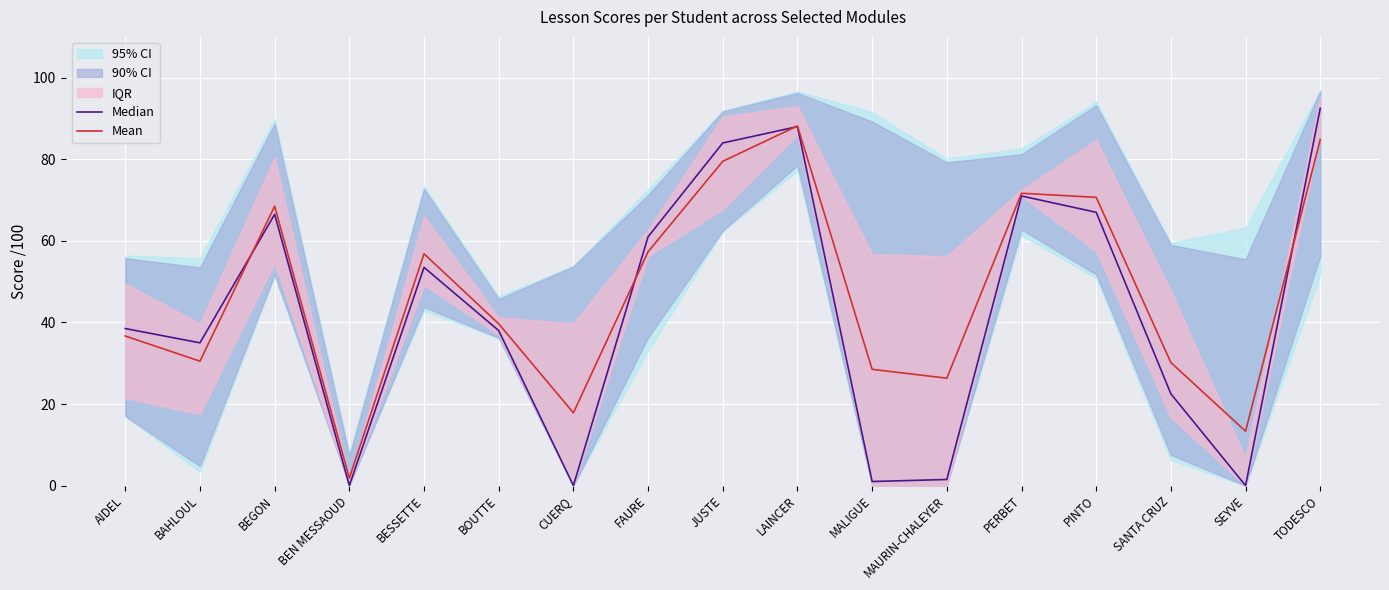

Is it true that Mean equals 11.7 at AIDEL?

False